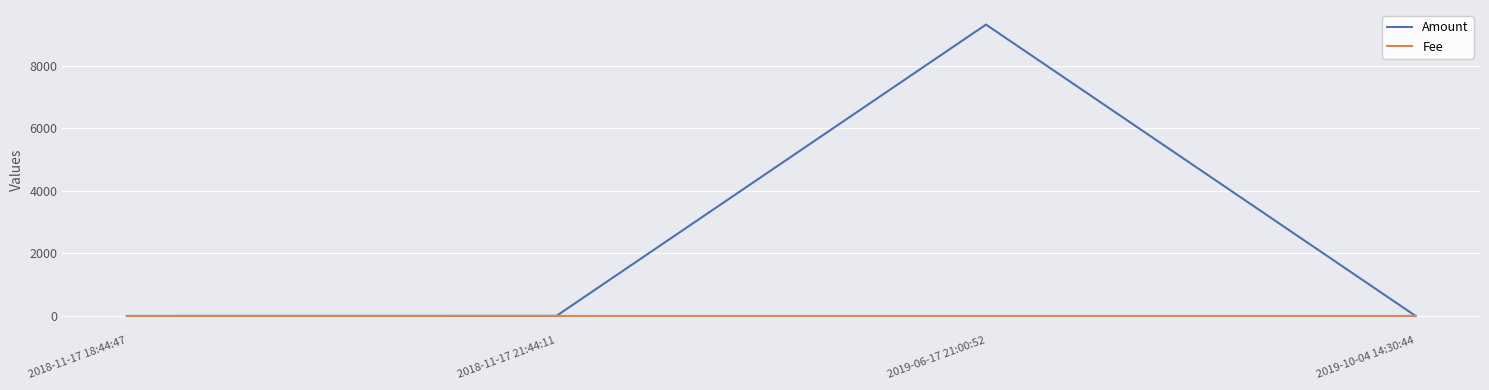

What is the lowest value of the Fee series?

1.0